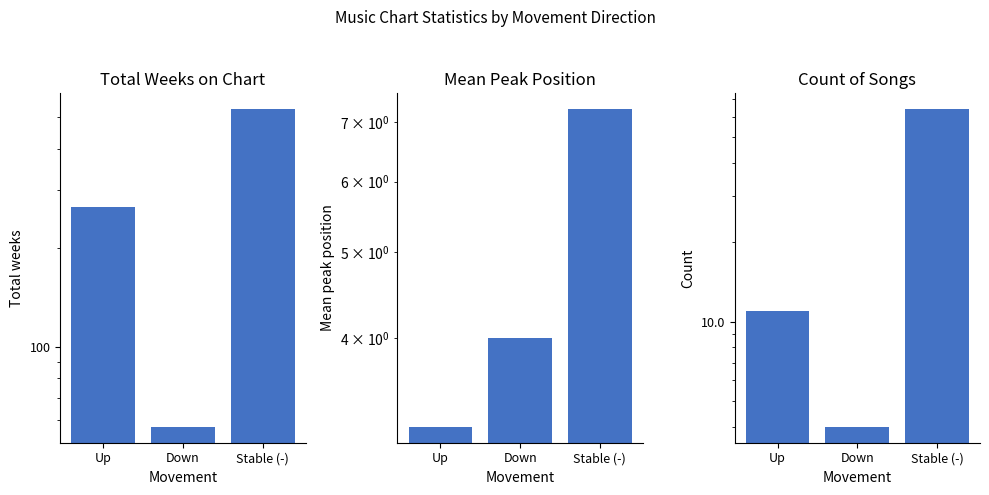

How many bars are there in each group?

3